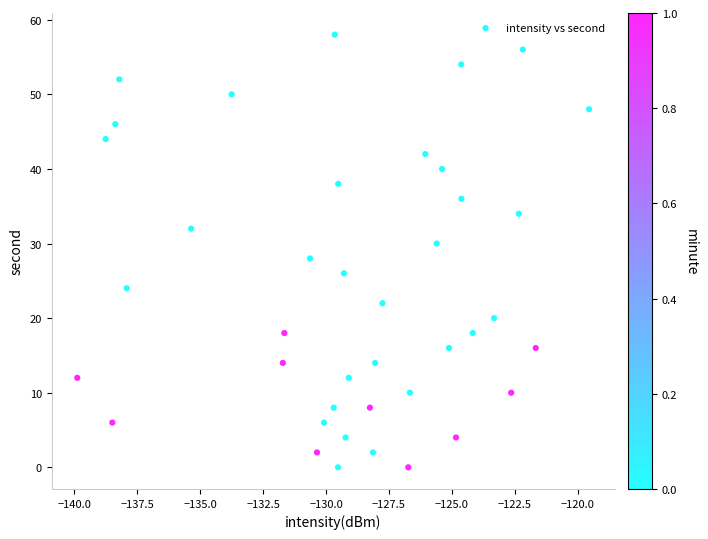

What is the range of Y values (max minus min)?

58